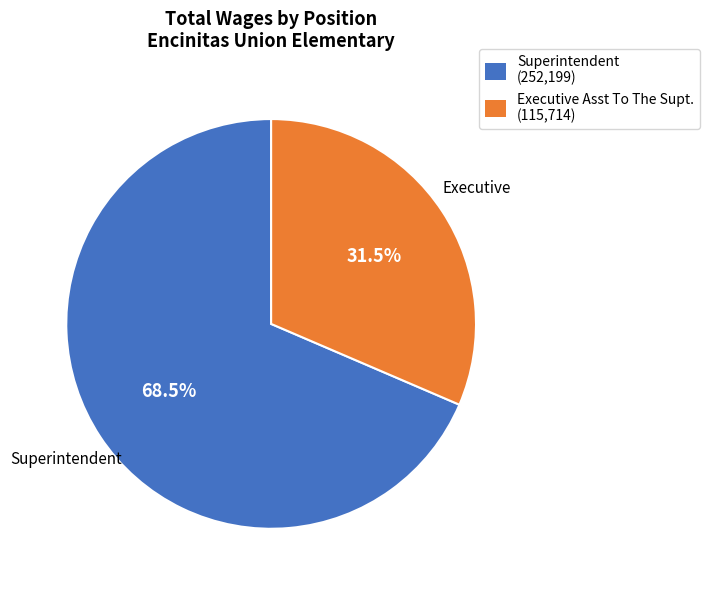

What is the total percentage of Superintendent and Executive Asst To The Supt.?

100.0%